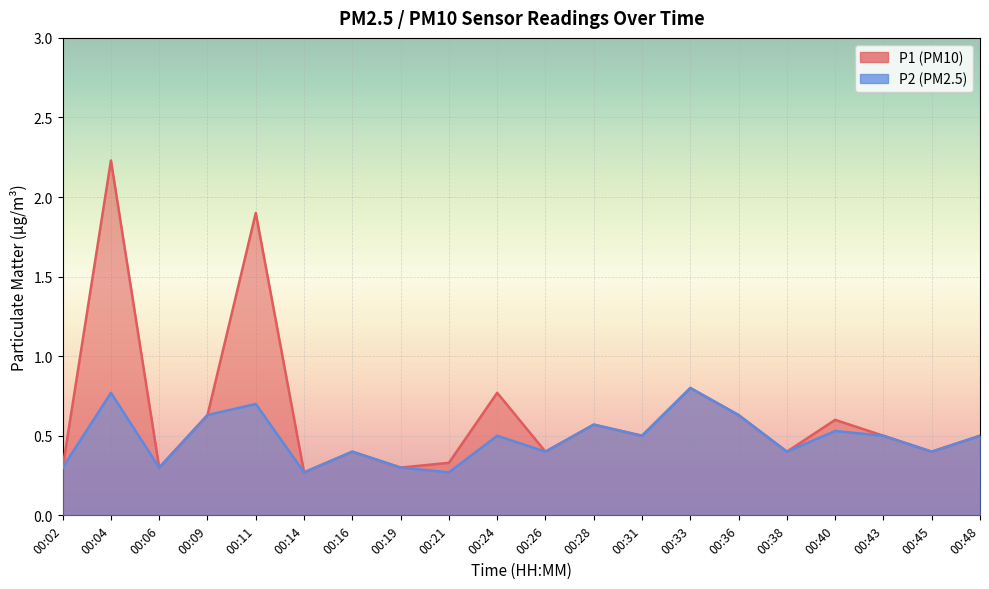

True or false: P1 line has more than 0 interior local peaks.

True